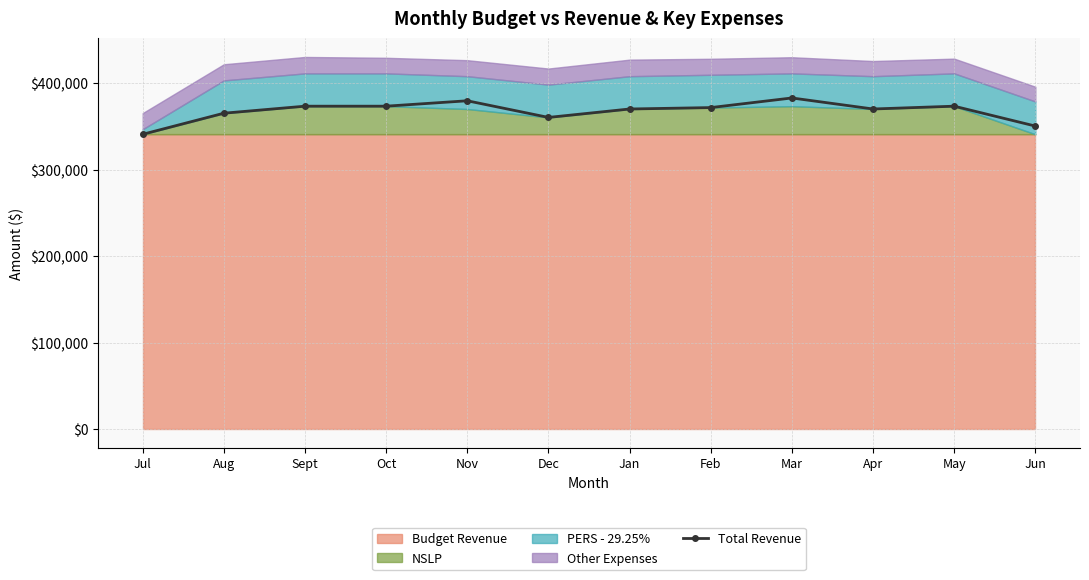

Reading left to right, transcribe all the data shown in this chart.

Jul=340987.3	Aug=365354.8	Sept=373477.3	Oct=373477.3	Nov=379728.3	Dec=360481.3	Jan=370228.3	Feb=371852.8	Mar=382977.3	Apr=370228.3	May=373477.3	Jun=350487.3